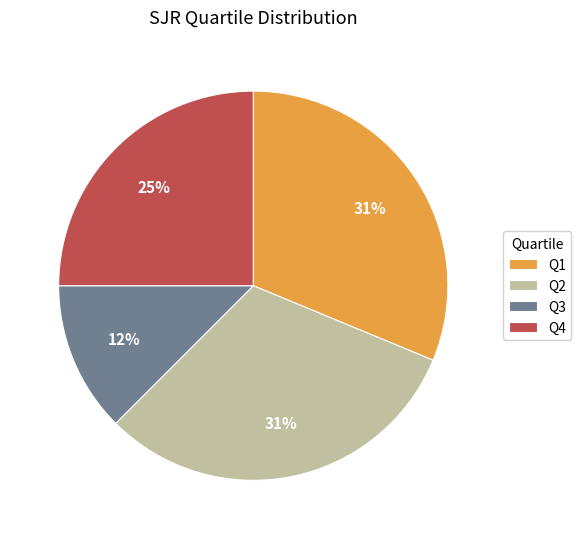

Is the sum of Q3 and Q4 greater than half?

No